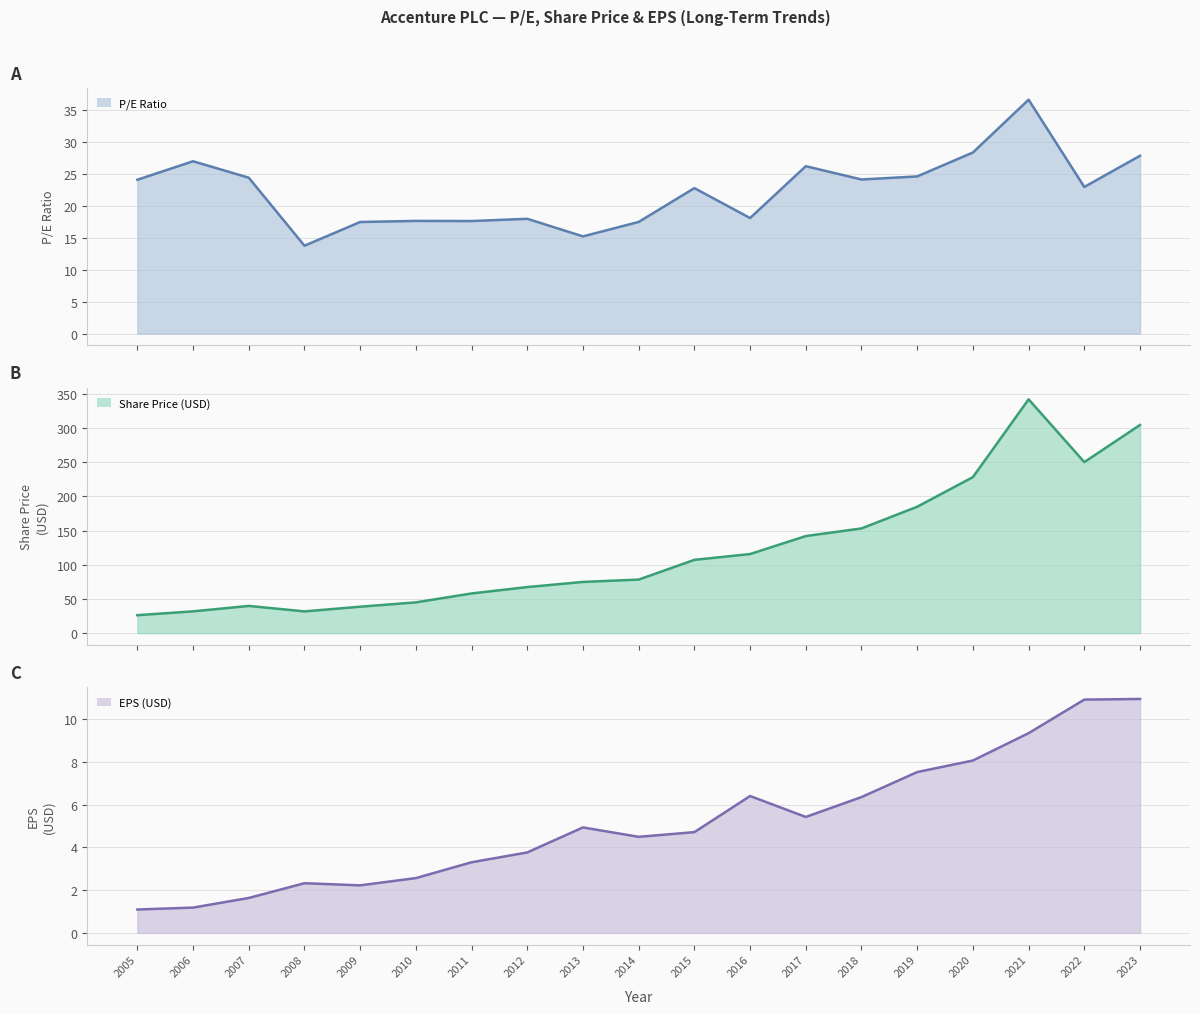

True or false: EPS (USD) (line) and Share Price (USD) (line) intersect in this chart.

False